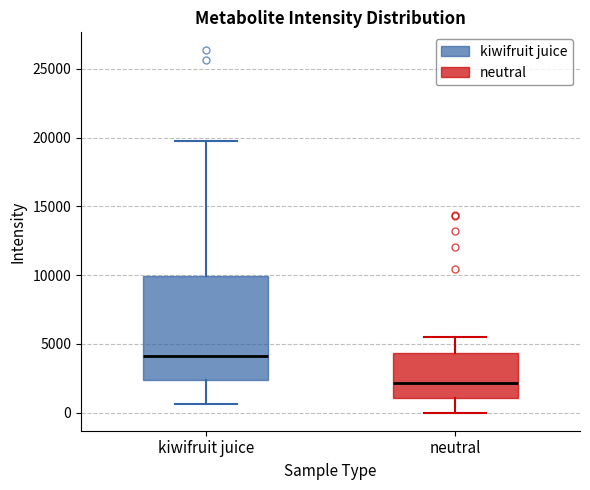

Where does the lower whisker of the box for kiwifruit juice end on the y-axis? The values are not printed on the chart, so give them approximately, as read against the axis.

500